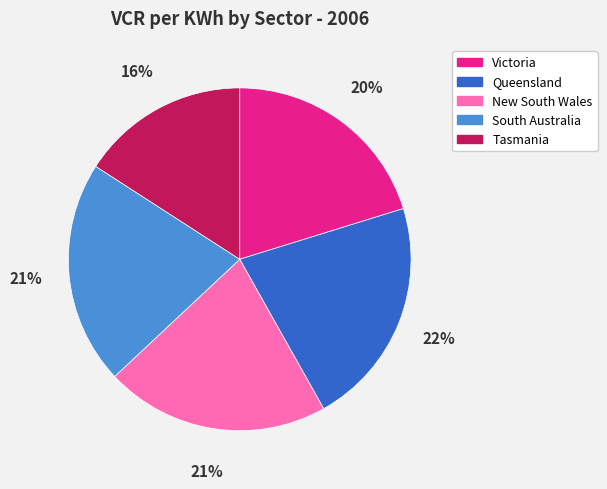

Is New South Wales the majority of the pie?

No